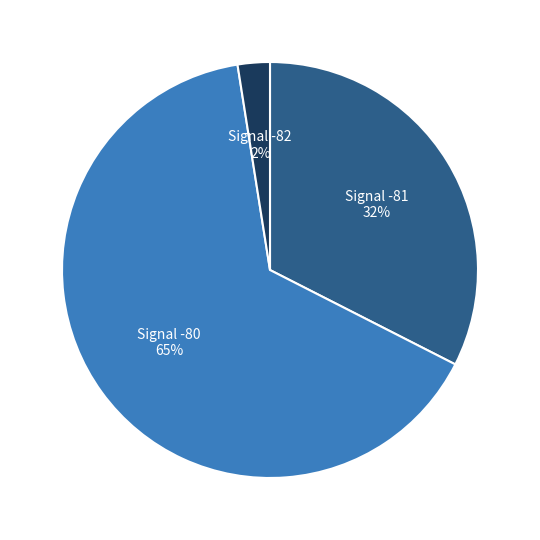

To the nearest percent, what portion does Signal -81 represent?

32%